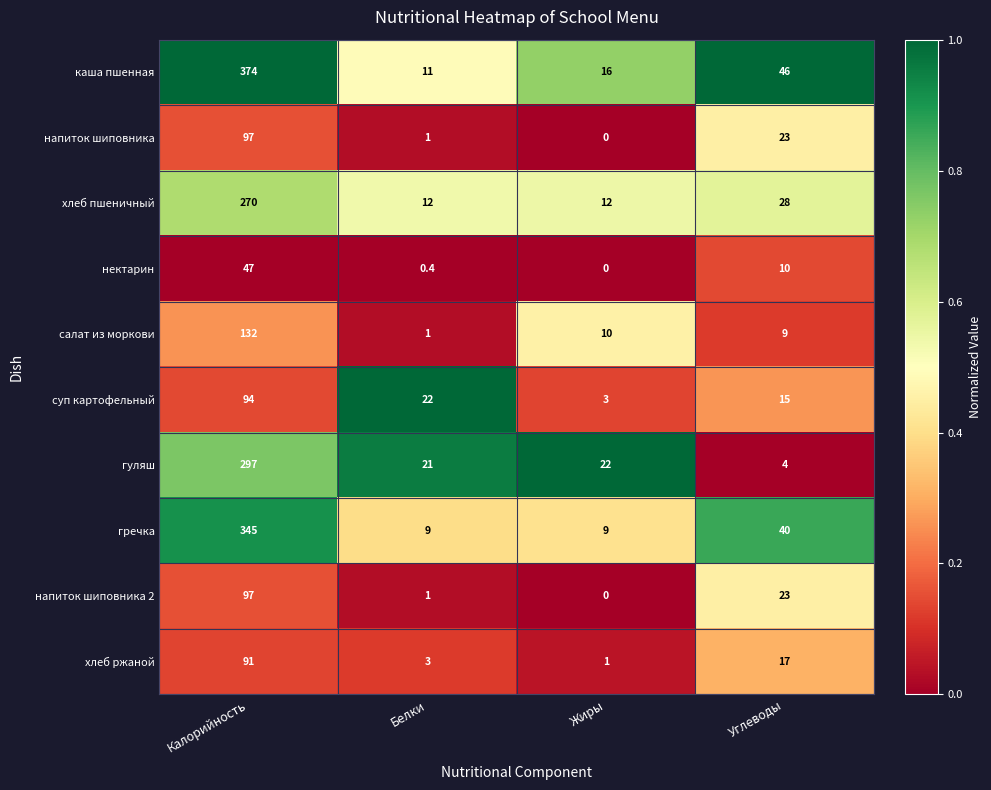

True or false: гречка has a value of 9.0 at Белки.

True